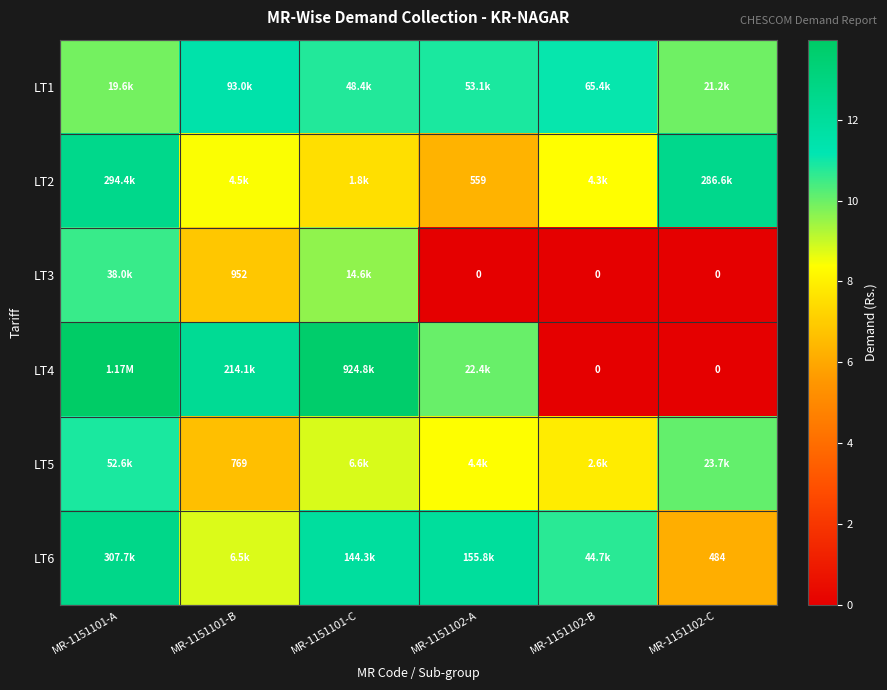

Which series has the largest range (max minus min)?

LT4